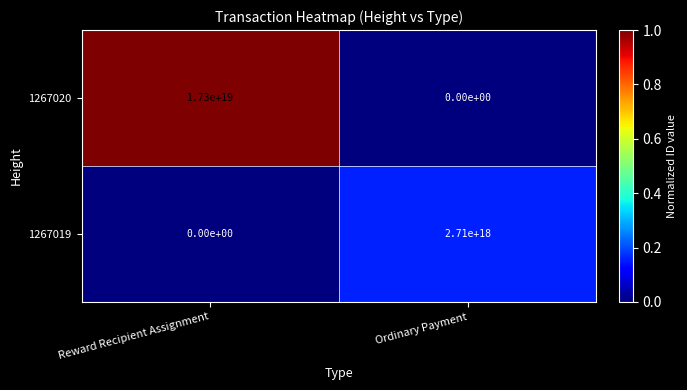

Which series has the largest total across all categories?

1267020